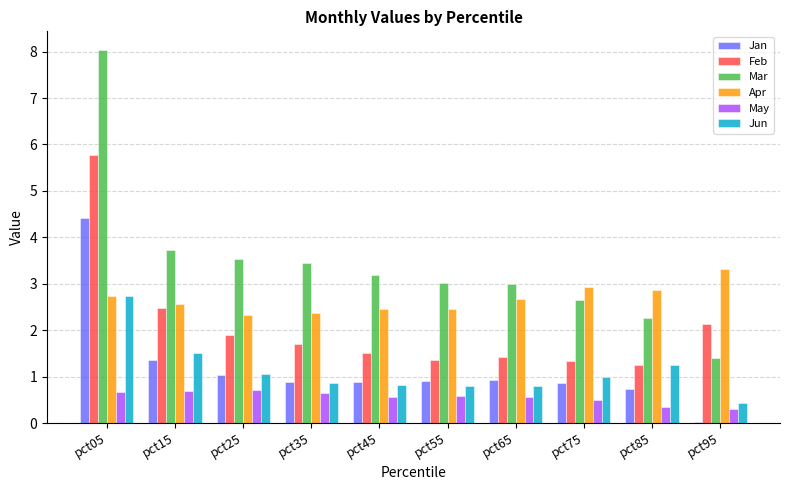

What is the sum of all Jan values?

12.0